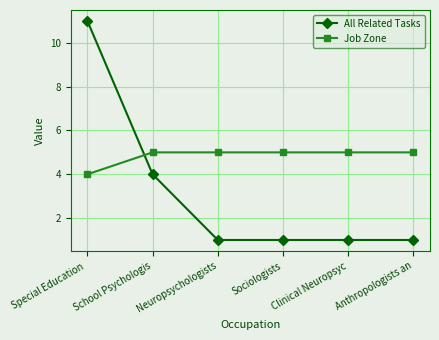

At how many categories does at least one series exceed 2?

6